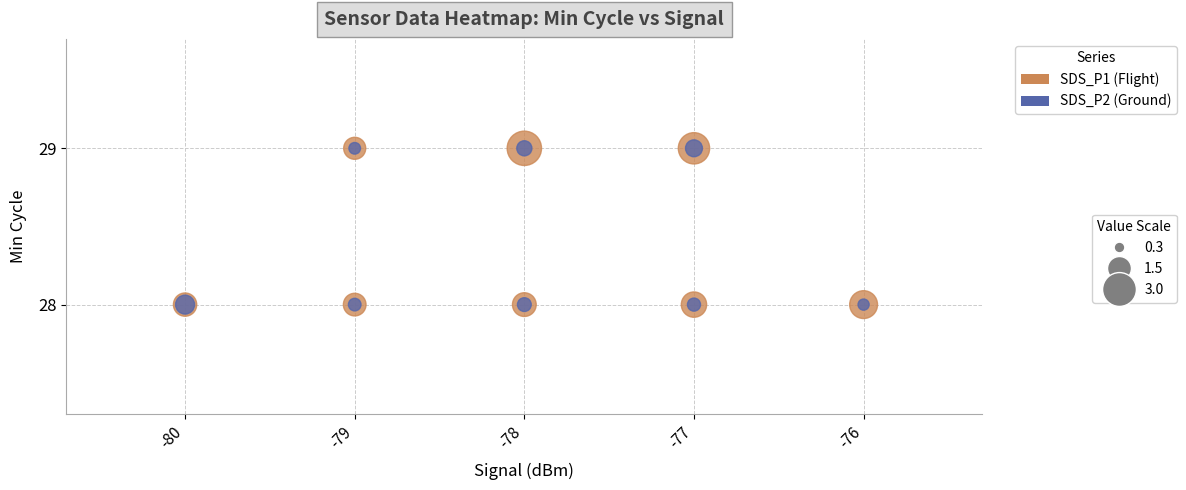

Is it true that SDS_P2 equals 0 at 7?

False